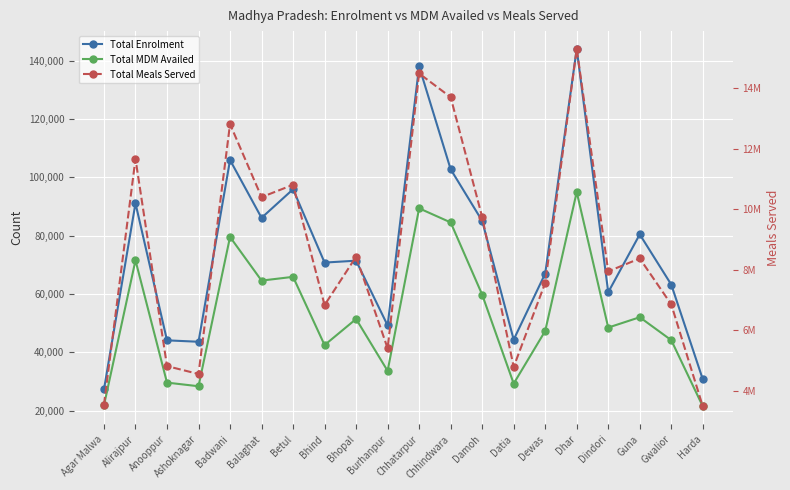

What are all the series names shown in the legend?

Total Enrolment, Total MDM Availed, Total Meals Served